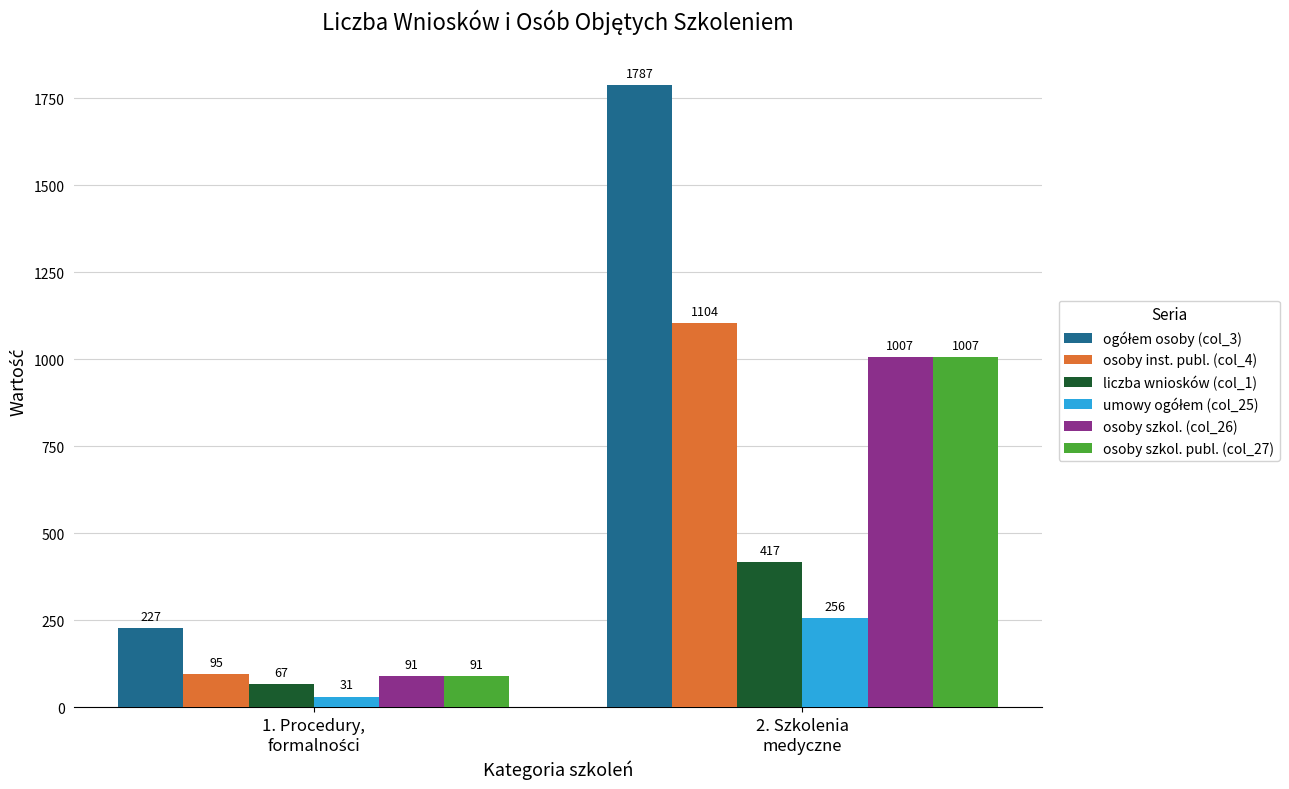

What is the sum of all osoby szkol. publ. (col_27) values?

1098